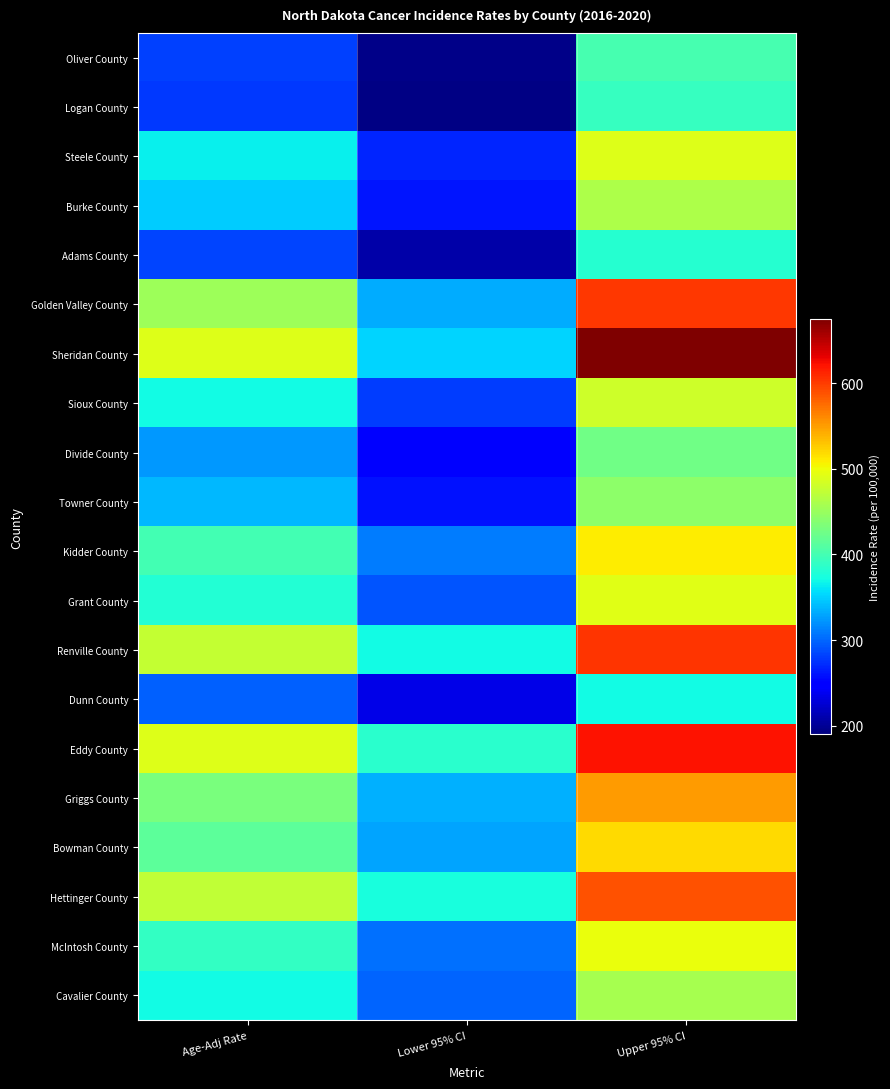

What is the maximum value shown in the chart?

673.7